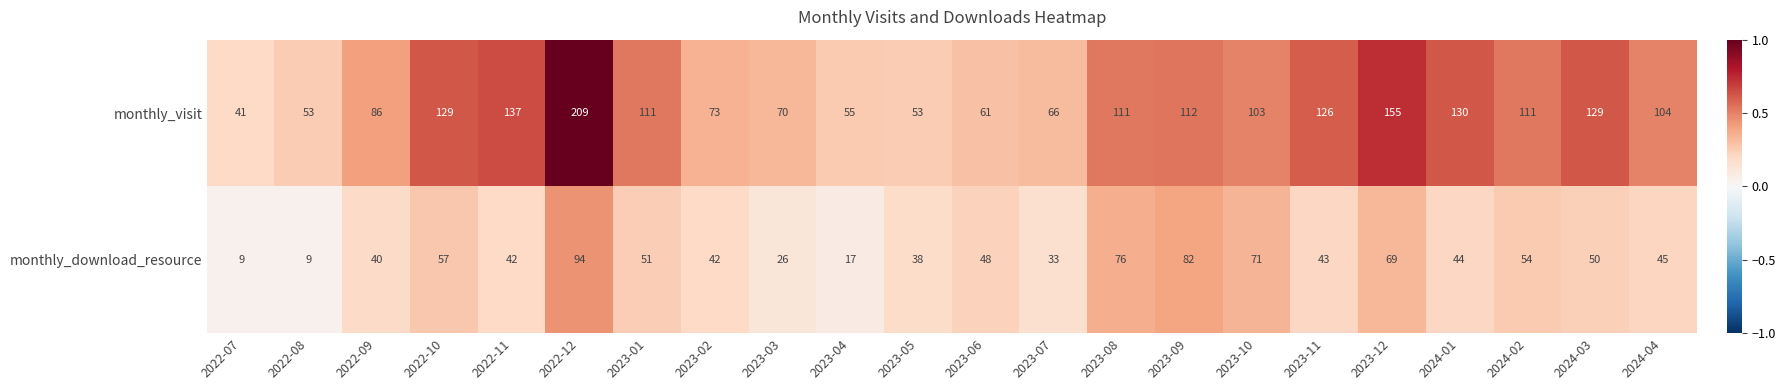

List the series in order of their peak value, lowest first.

monthly_download_resource, monthly_visit